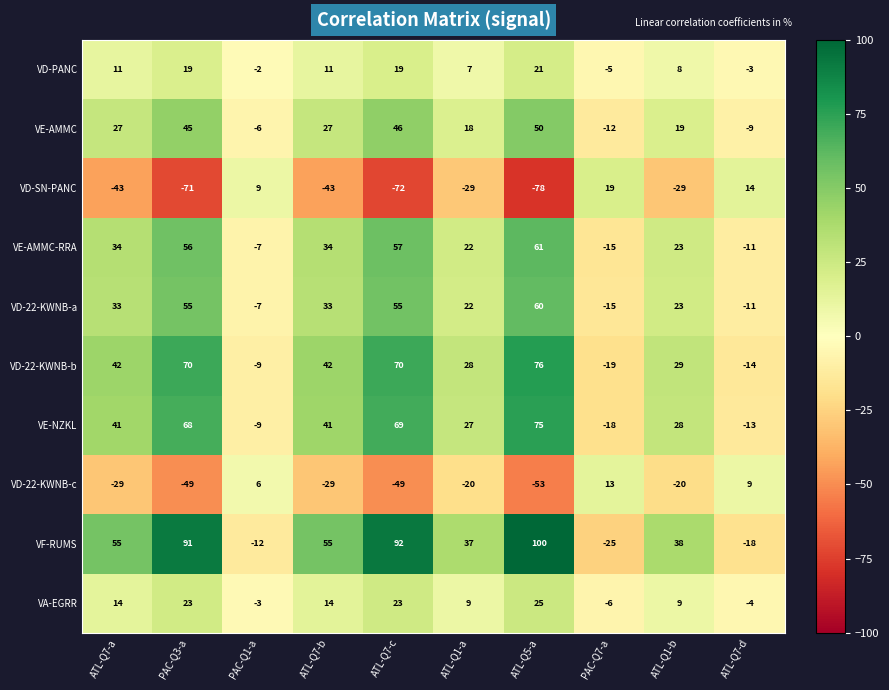

How many categories are shown in the chart?

10